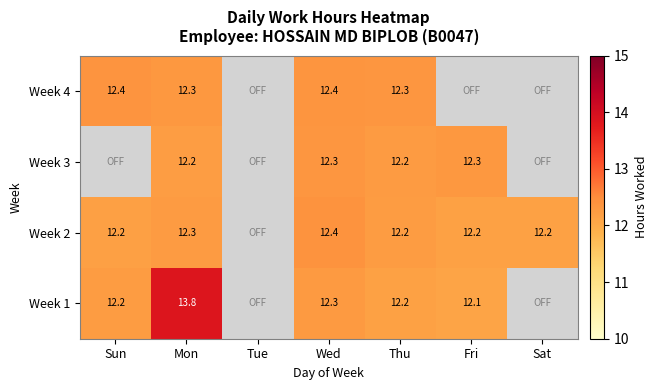

Is the value of Week 2 at Fri greater than the value of Week 1 at Fri?

Yes